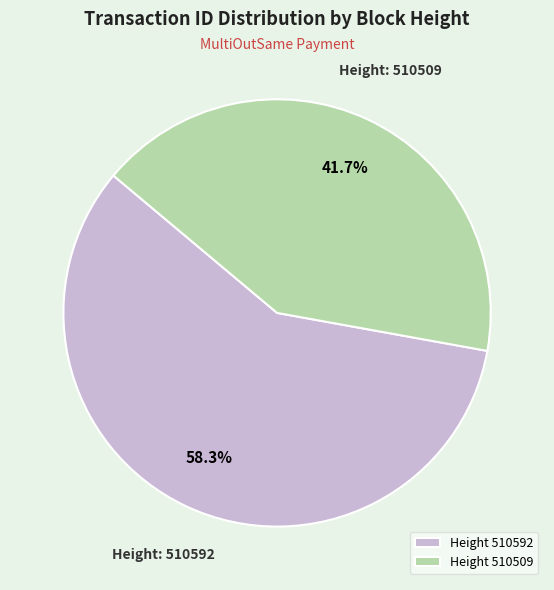

Count the number of slices in the pie.

2